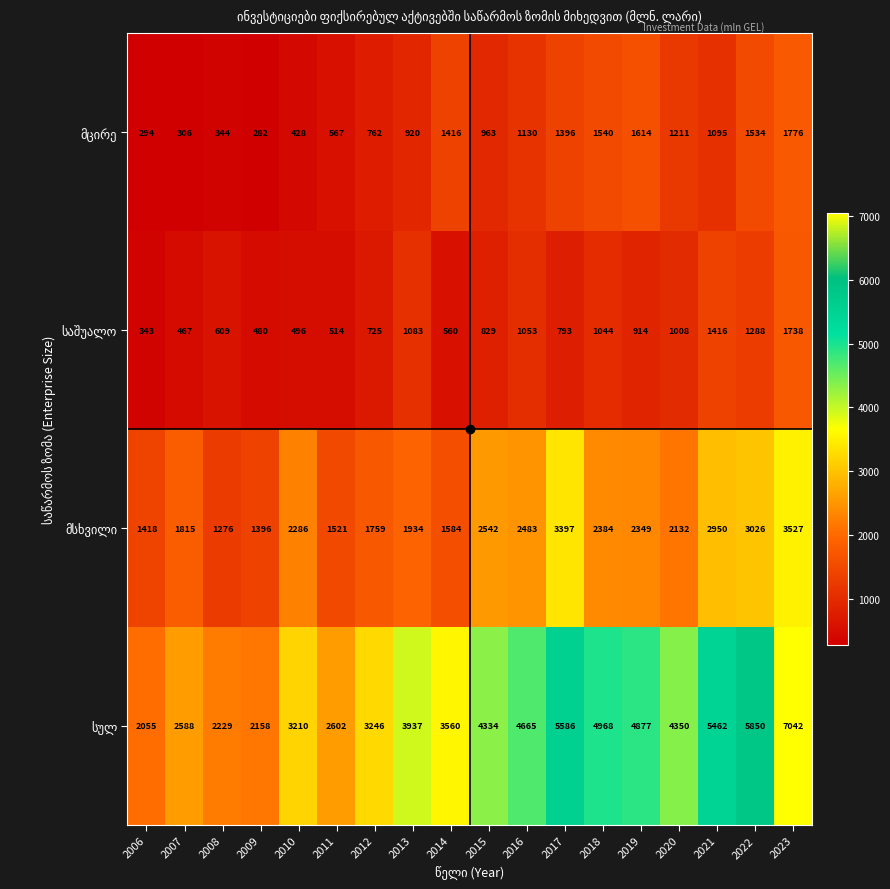

What is the minimum value shown in the chart?

282